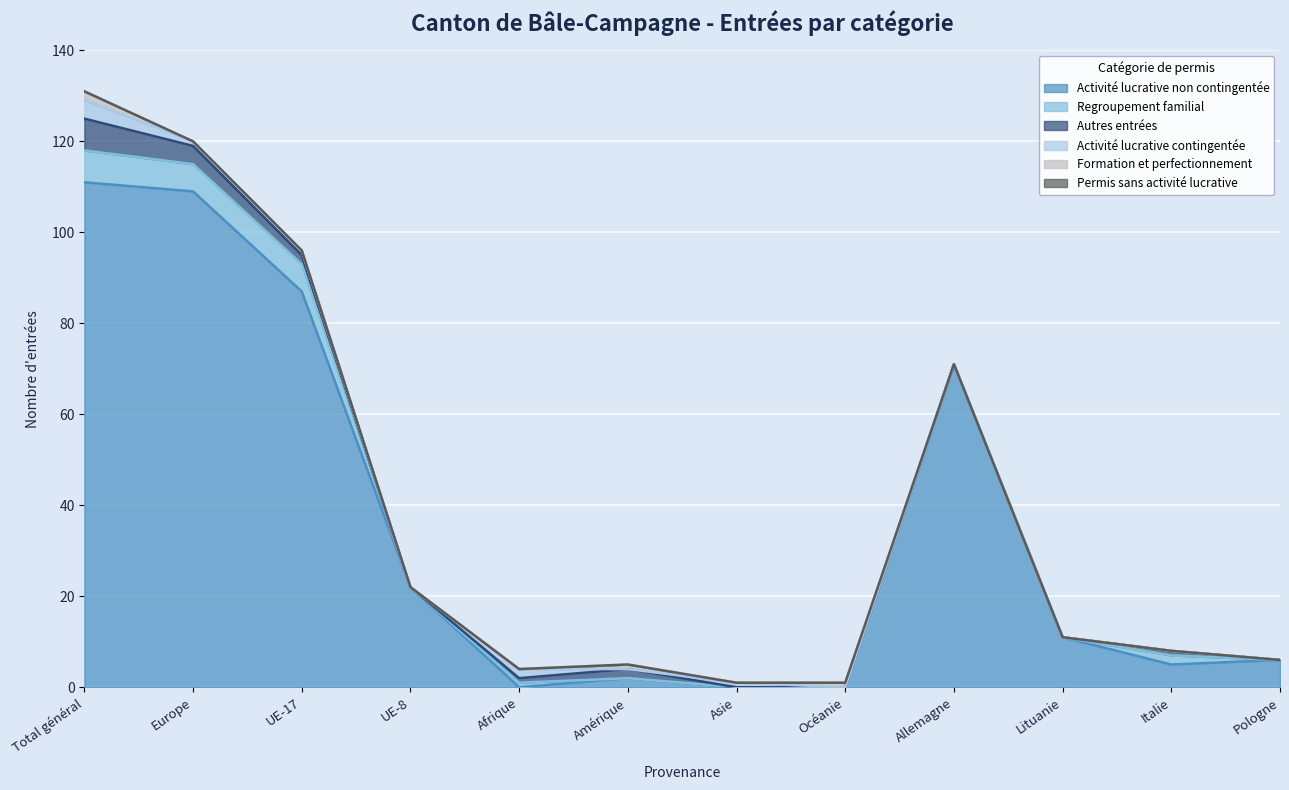

The Activité lucrative contingentée series shows 3 at Pologne. True or false?

False